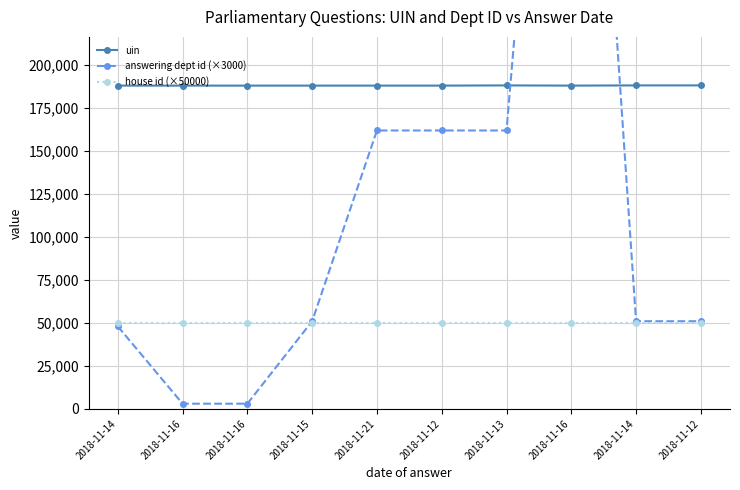

How many lines are shown in the chart?

3